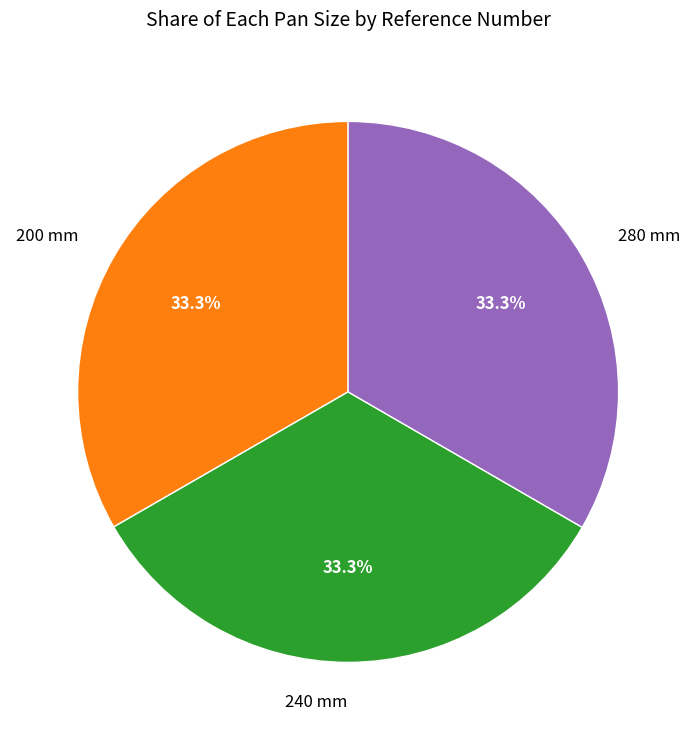

What portion of the pie excludes 280 mm?

66.7%